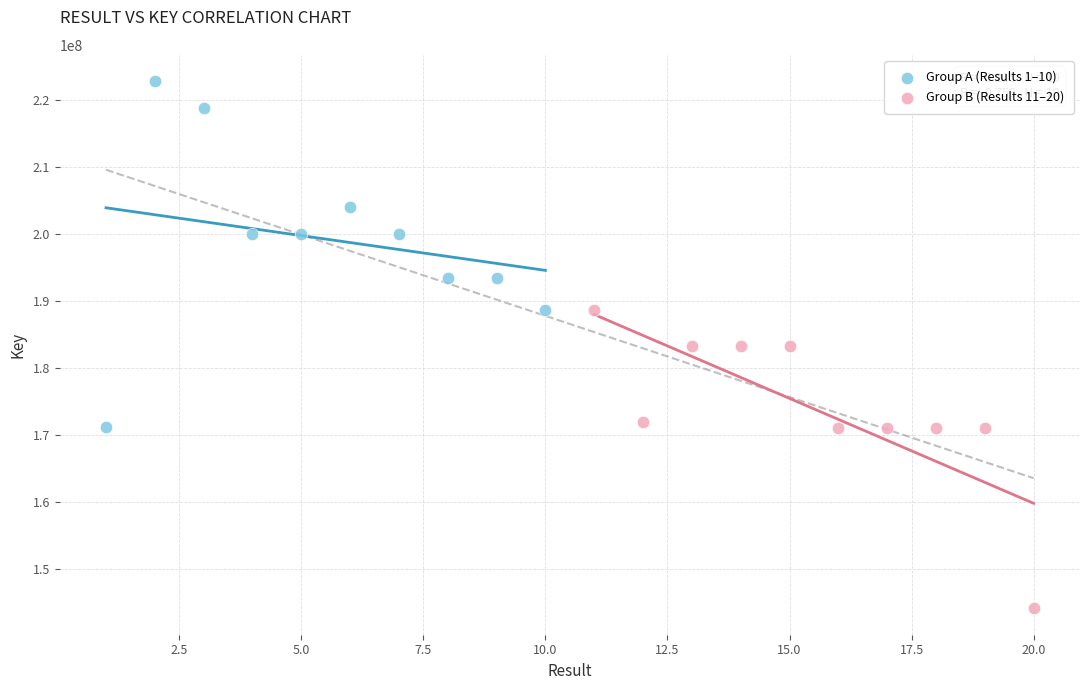

Which series reaches the minimum Y coordinate?

Group B (Results 11–20)